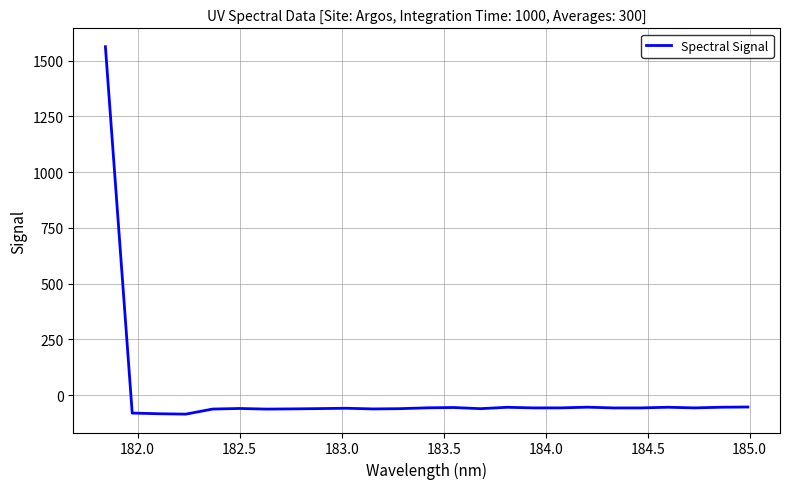

What is the difference between the maximum and minimum values?

1648.8